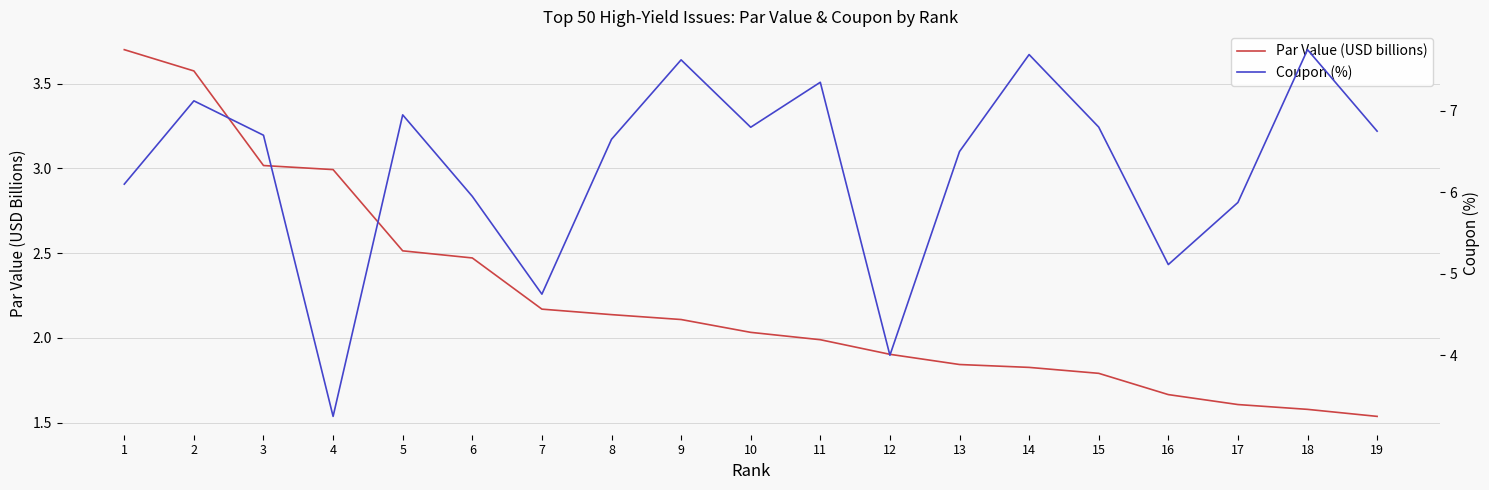

Which label corresponds to the largest value in the chart?

18